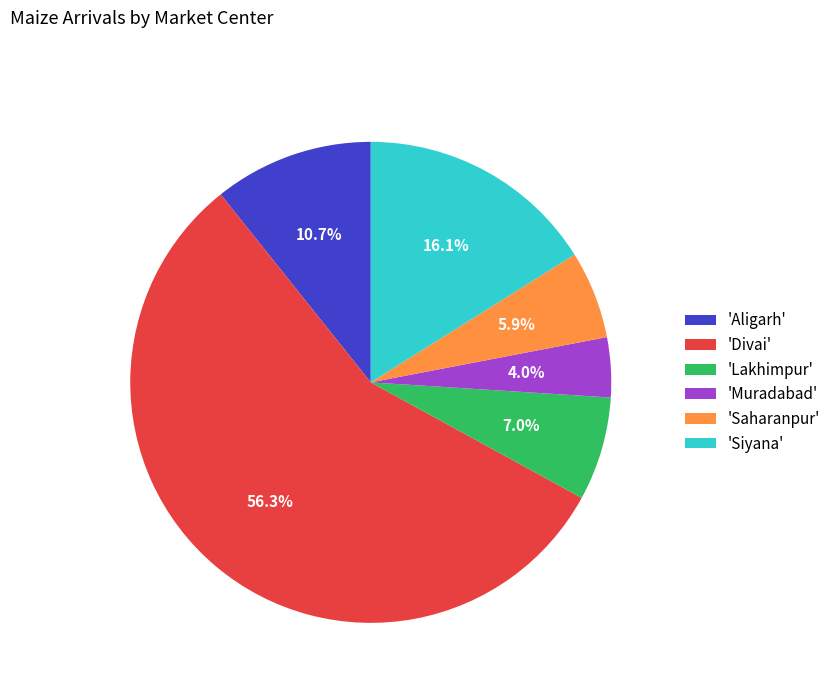

How many segments does this pie chart have?

6